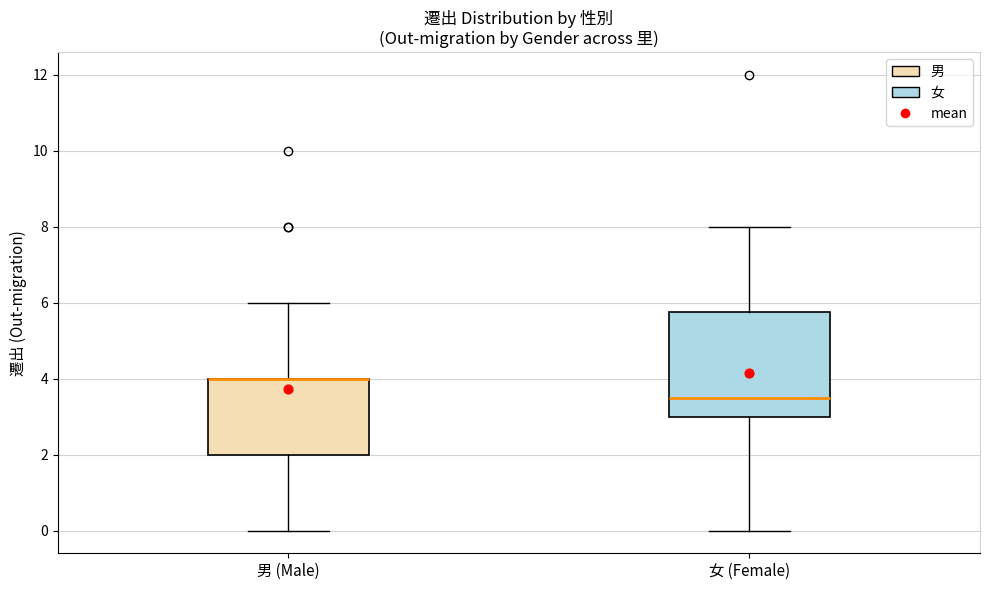

Comparing the boxes themselves (not the whiskers), which one is the tallest?

女 (Female)